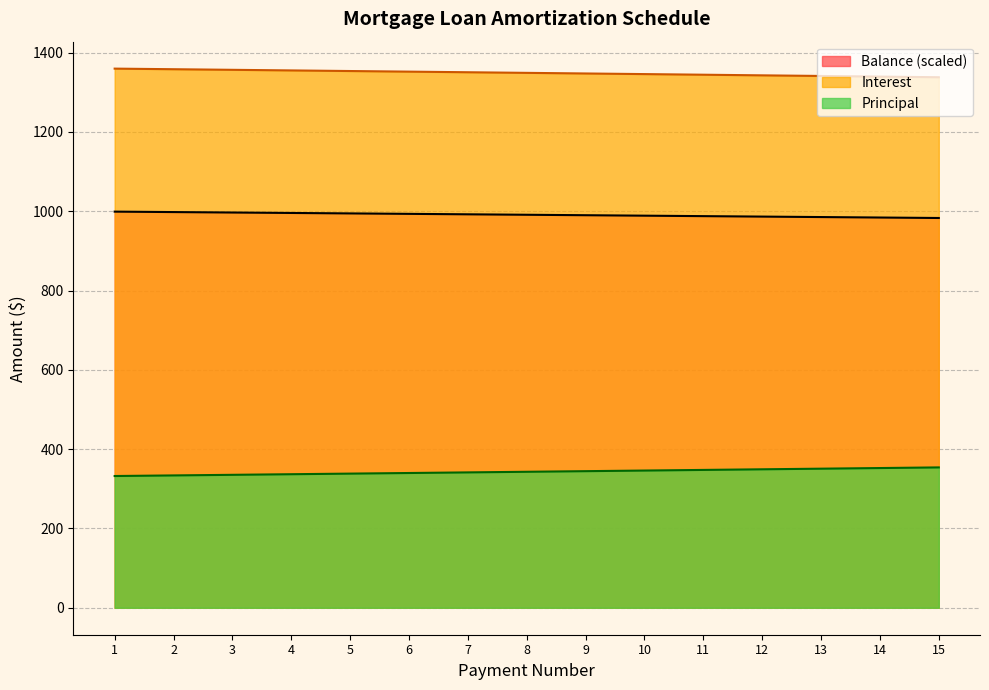

Which has a higher value, 10 or 2?

2